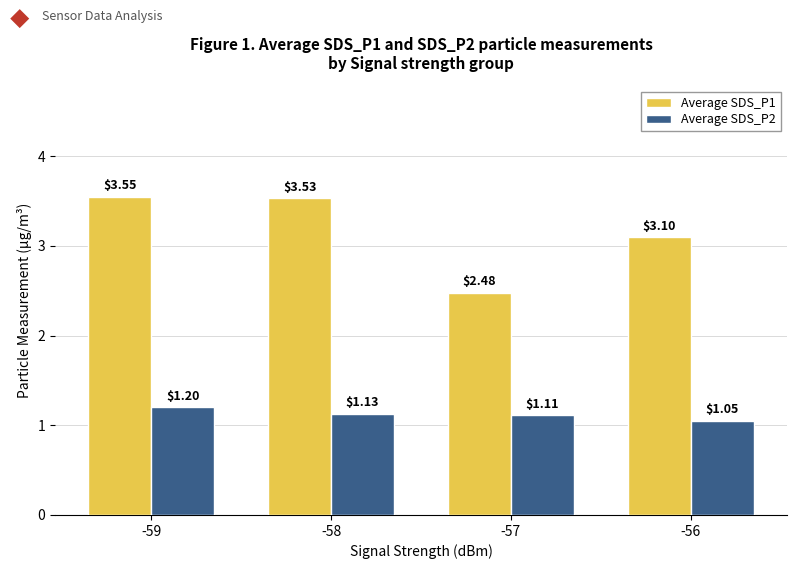

What is the highest value of the Average SDS_P2 series?

1.2